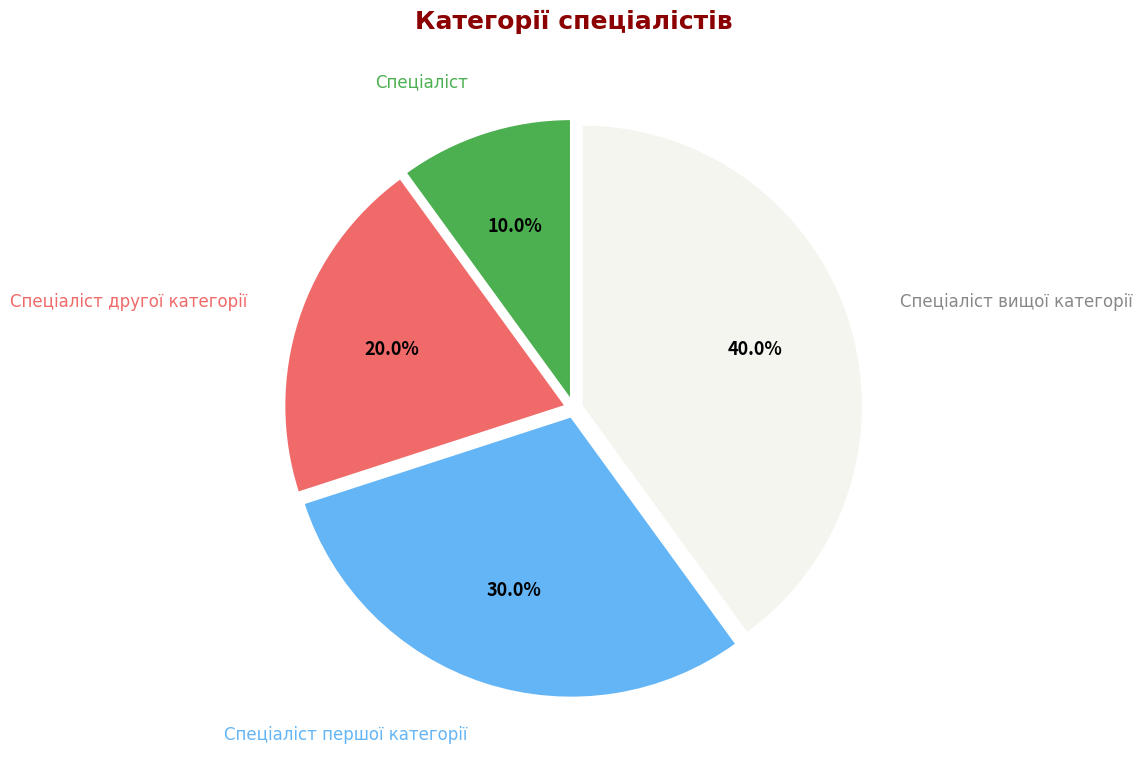

Is there any slice that represents more than half of the pie?

No